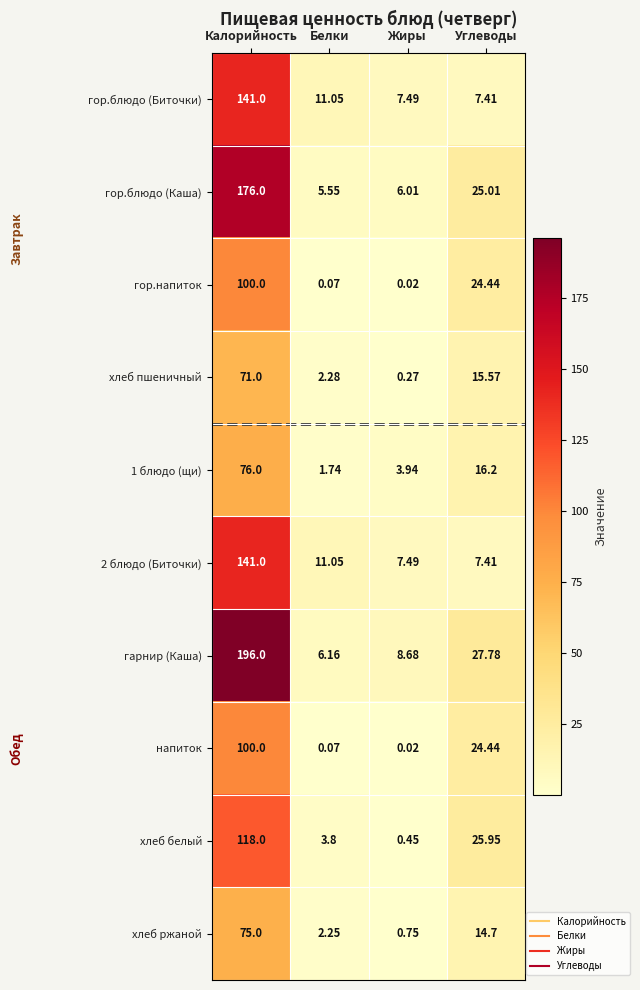

Rank the categories by гор.блюдо (Каша) value from lowest to highest.

Белки, Жиры, Углеводы, Калорийность